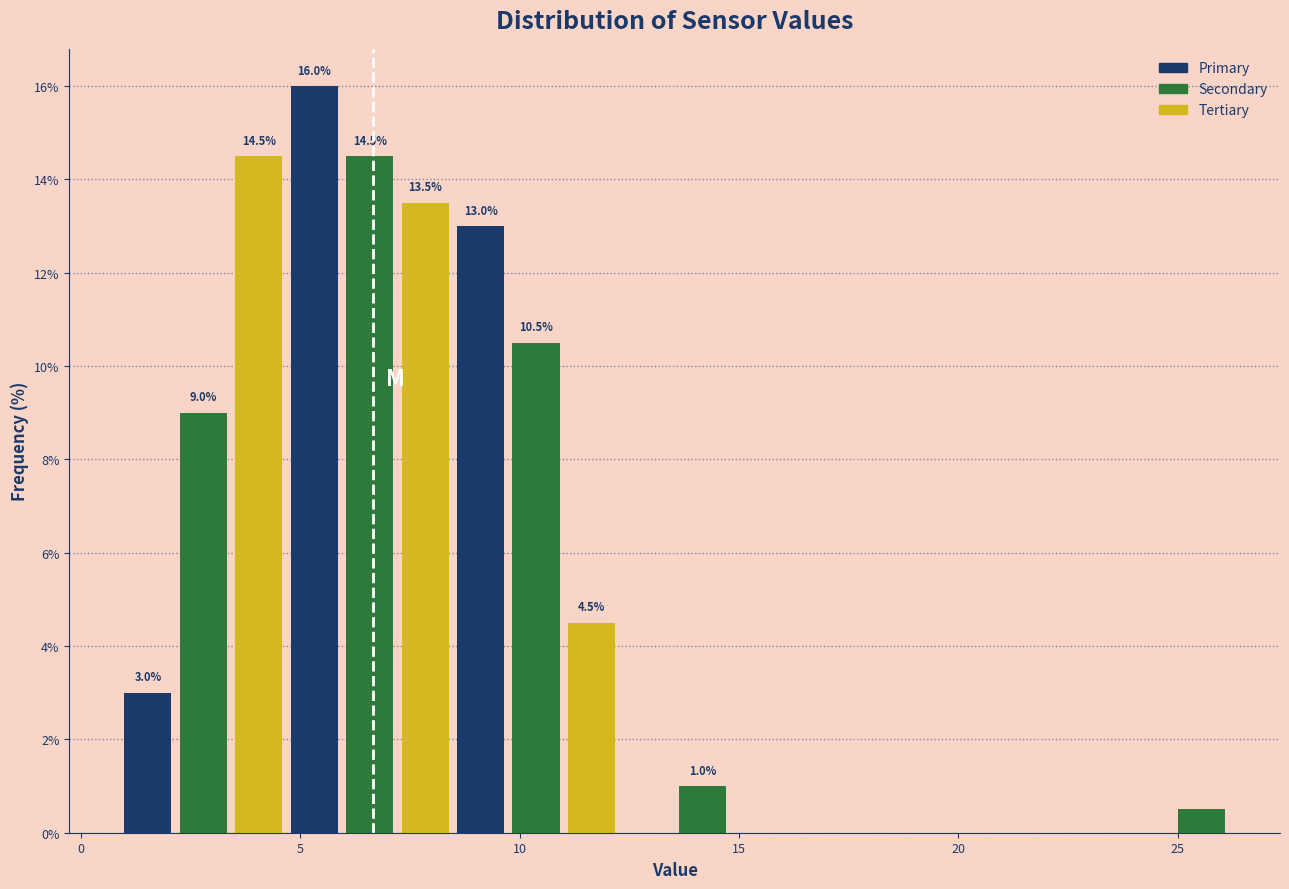

Read against the x-axis, roughly where is the centre of the tallest bar?

5.5